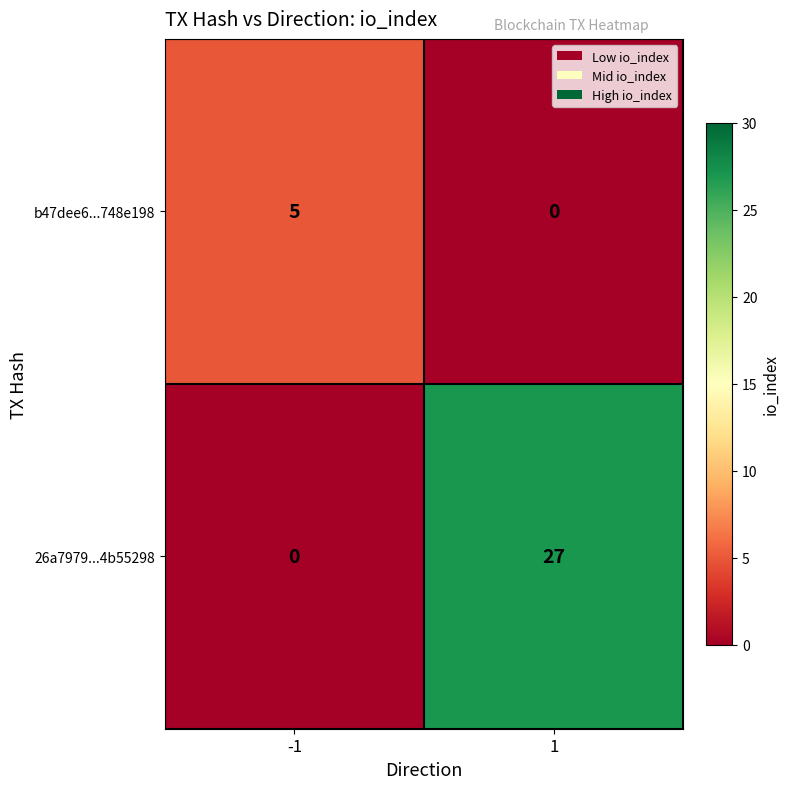

What is the difference between the maximum and minimum values in the 26a7979...4b55298 series?

27